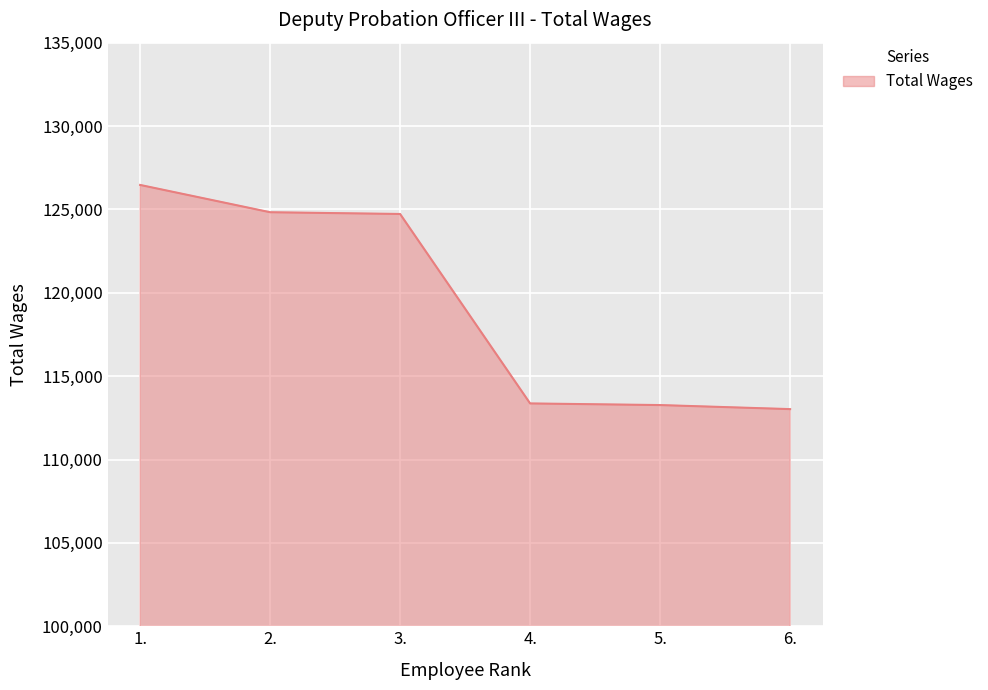

Approximately how many times larger is the value at 6. compared to 3.?

0.9